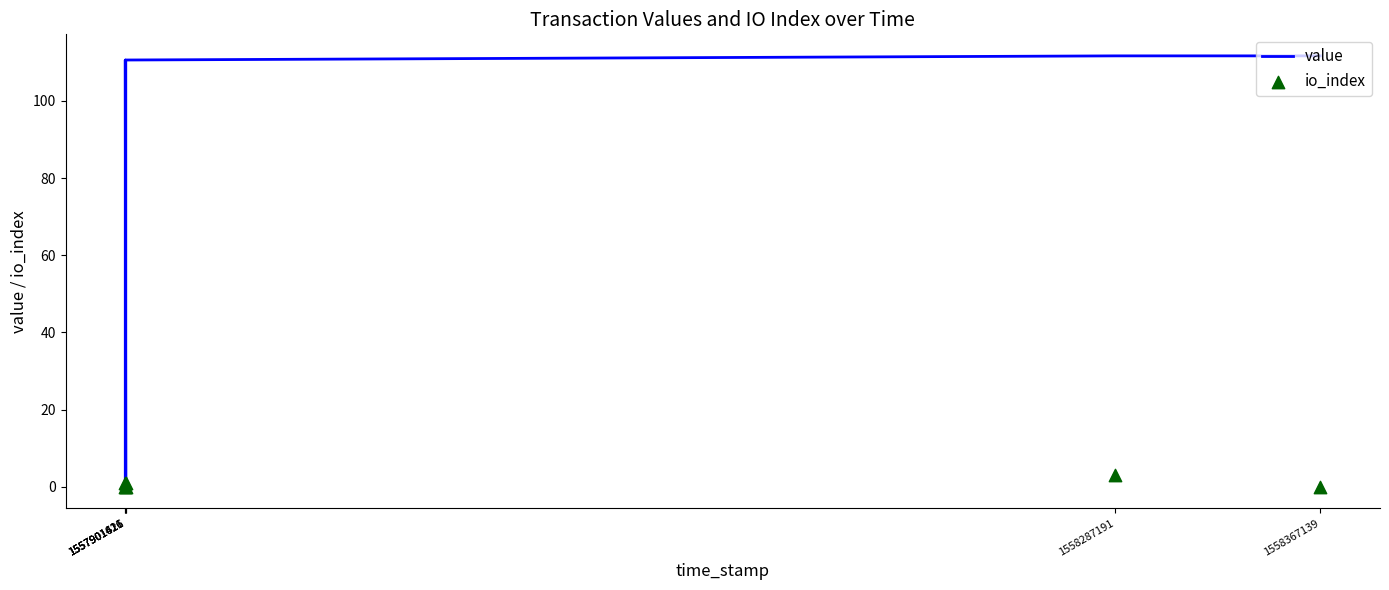

Which series has the widest spread of Y values?

value